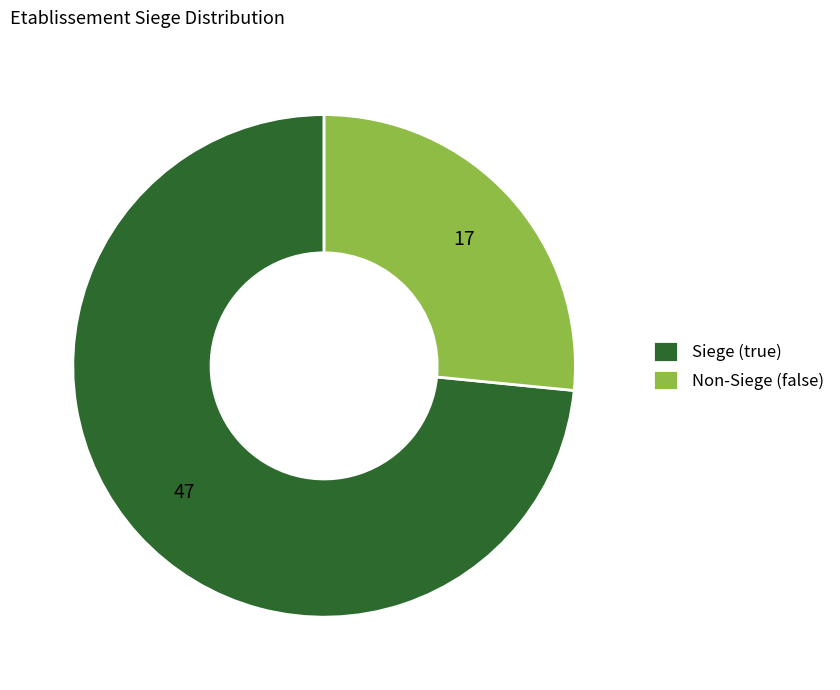

Rank the categories by value from highest to lowest.

Siege (true), Non-Siege (false)